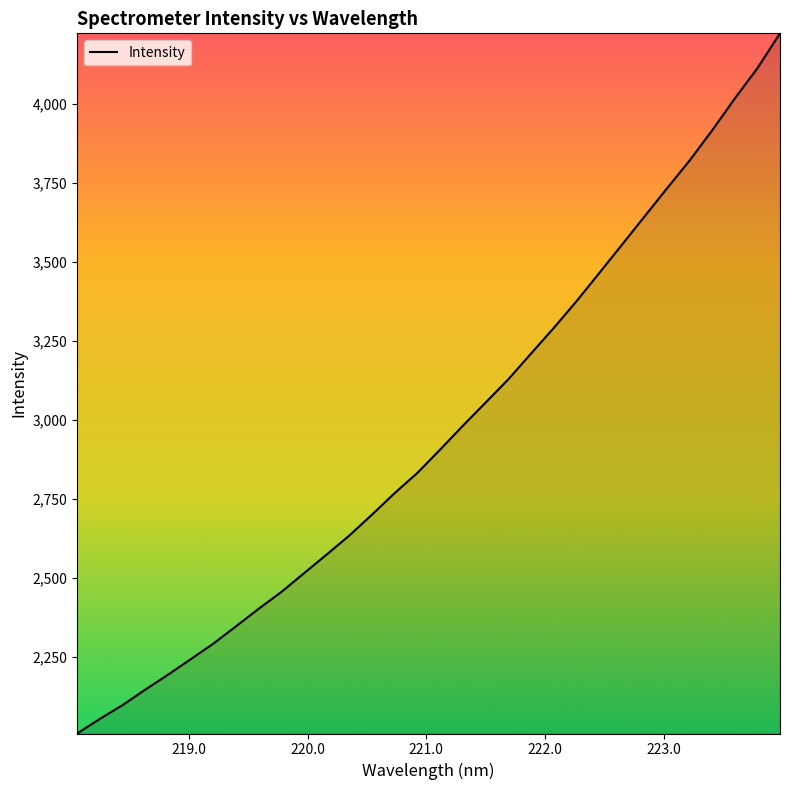

What is the smallest value displayed?

2006.5